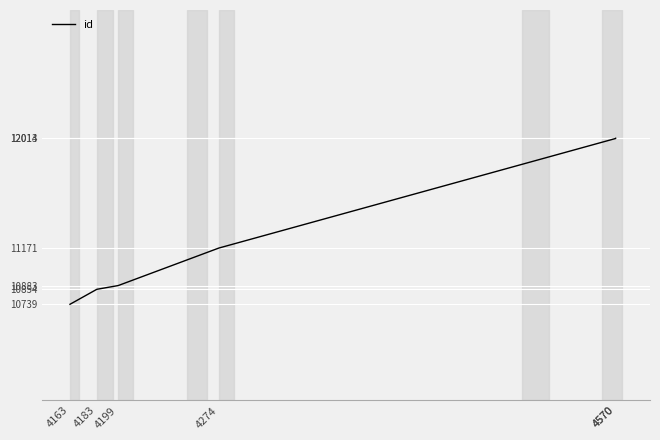

True or false: the data shows 18303 at 4570.

False